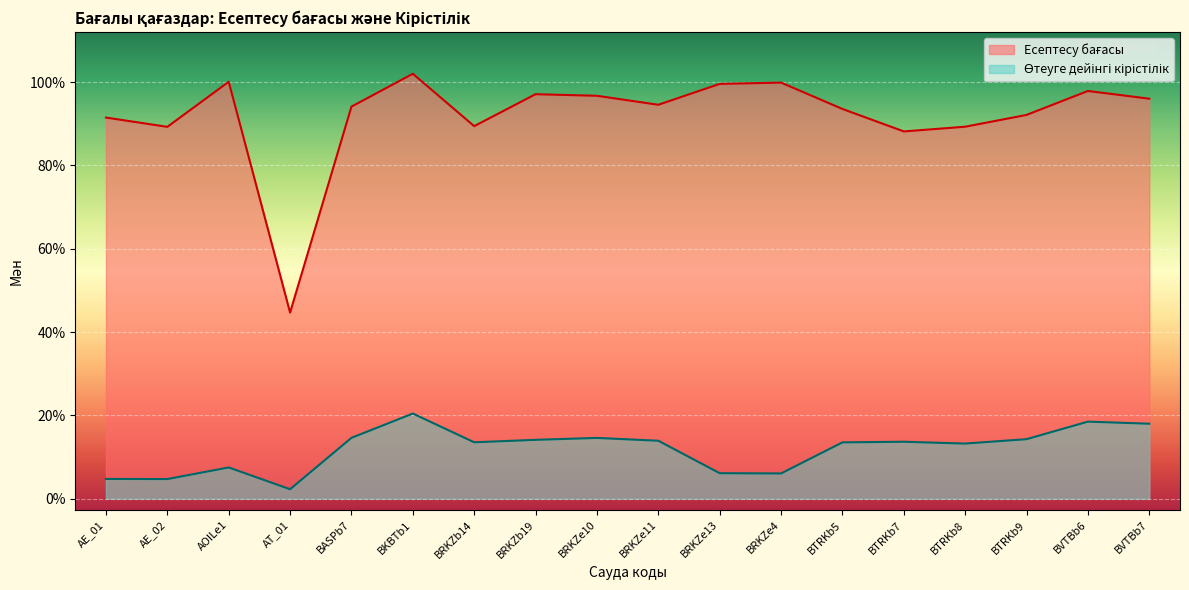

What is the lowest value of the Есептесу бағасы series?

44.7